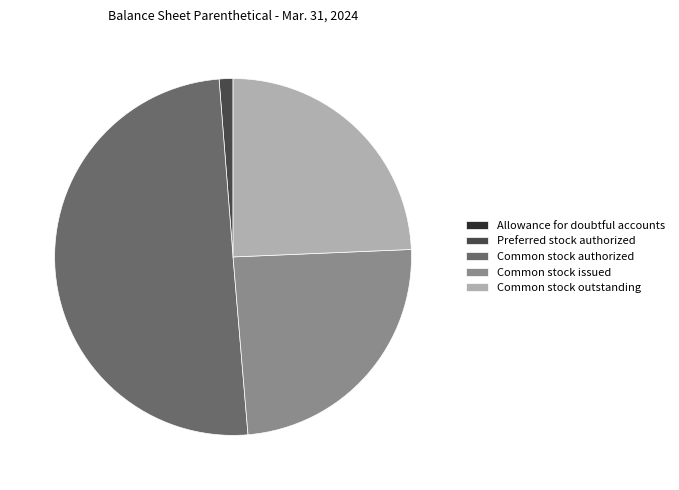

Combined, do Common stock issued and Preferred stock authorized account for over 50%?

No